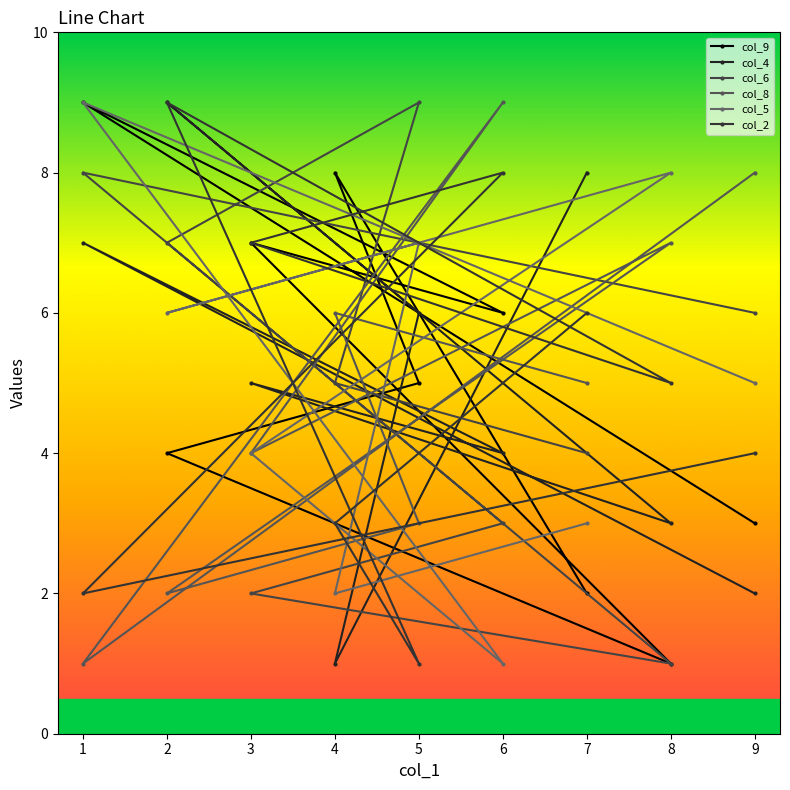

How many lines are shown in the chart?

6